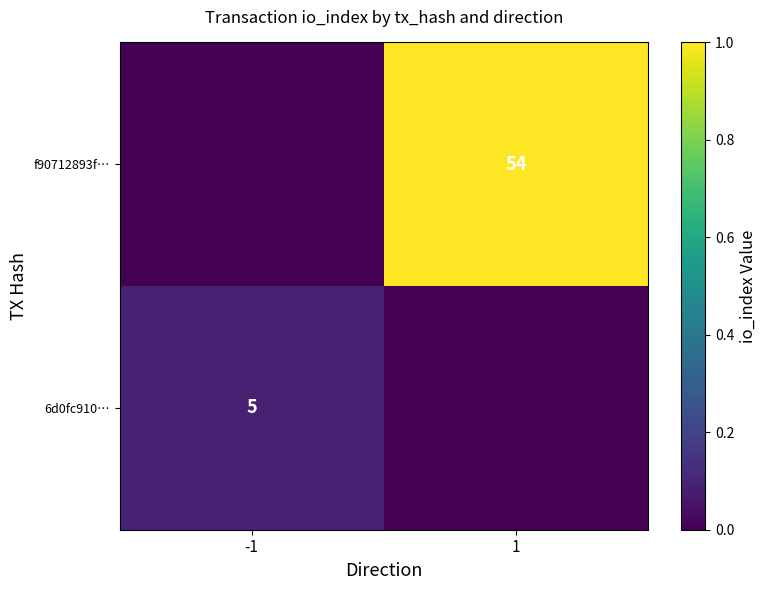

True or false: 6d0fc910… has a value of 5 at -1.

True